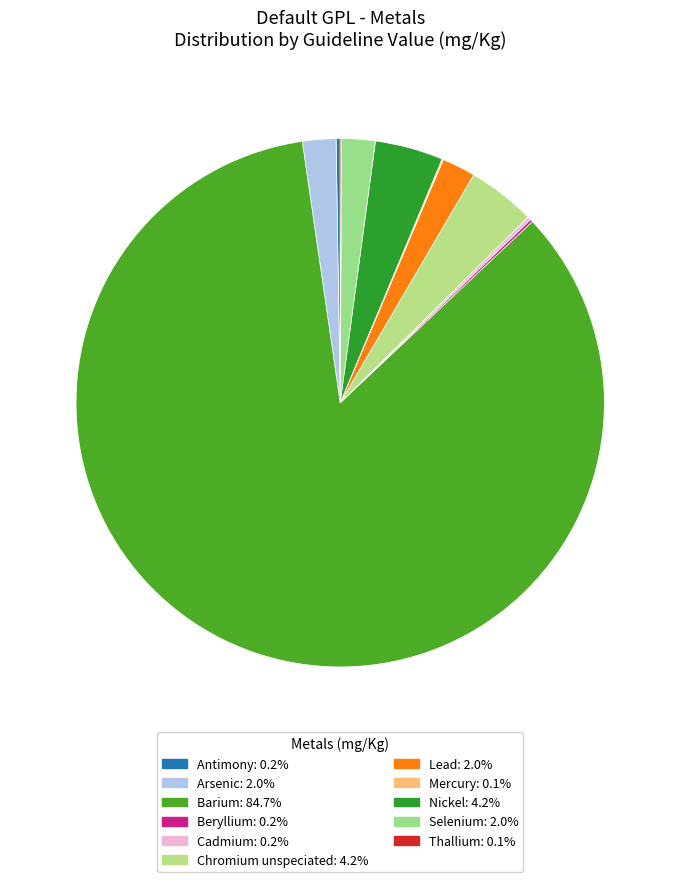

To the nearest percent, what percentage of the pie is Selenium?

2%